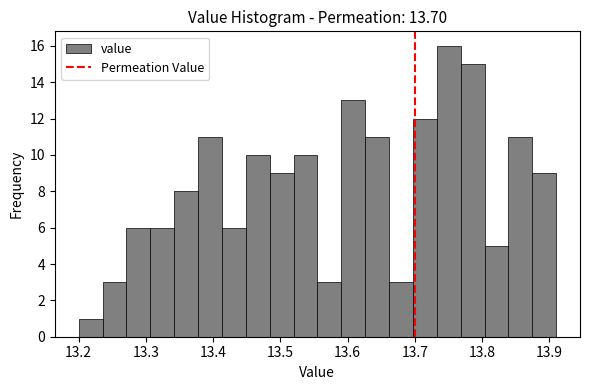

Read against the x-axis, roughly where is the centre of the tallest bar?

13.75